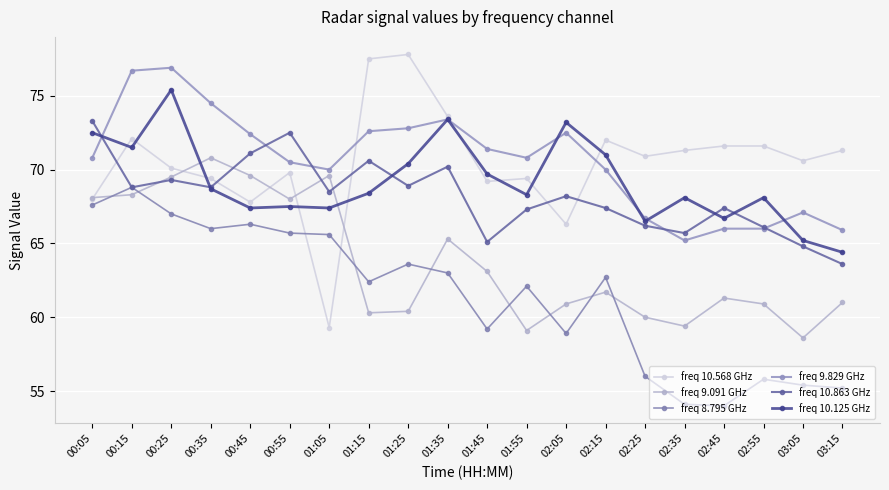

What is the label of the 3rd point from the right?

02:55